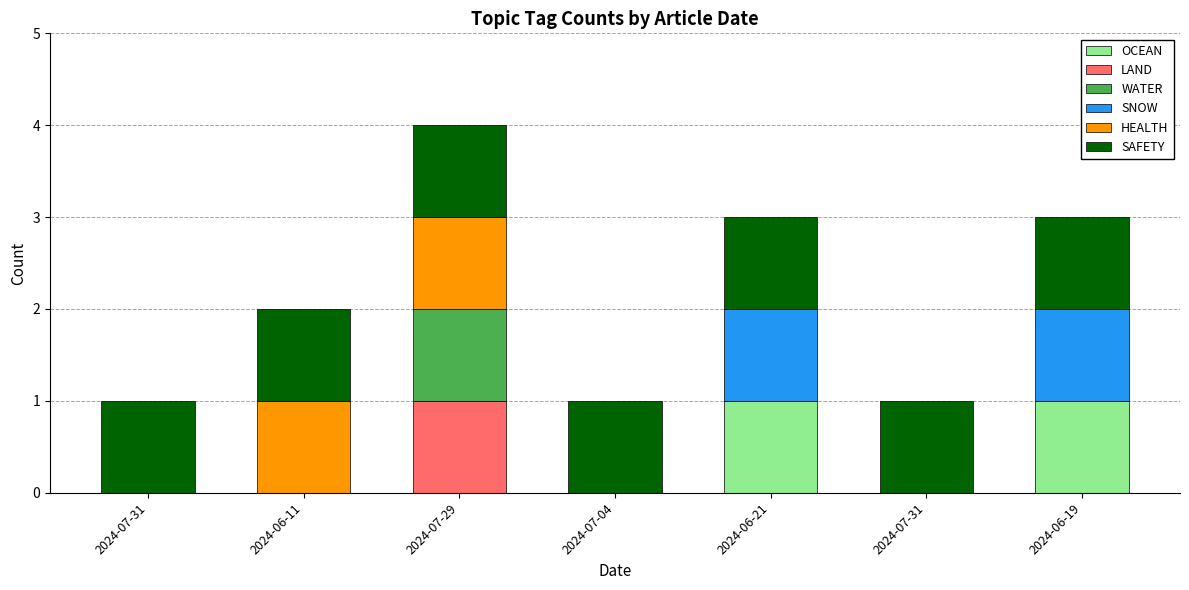

Is it true that HEALTH equals 0 at 2024-07-31?

True